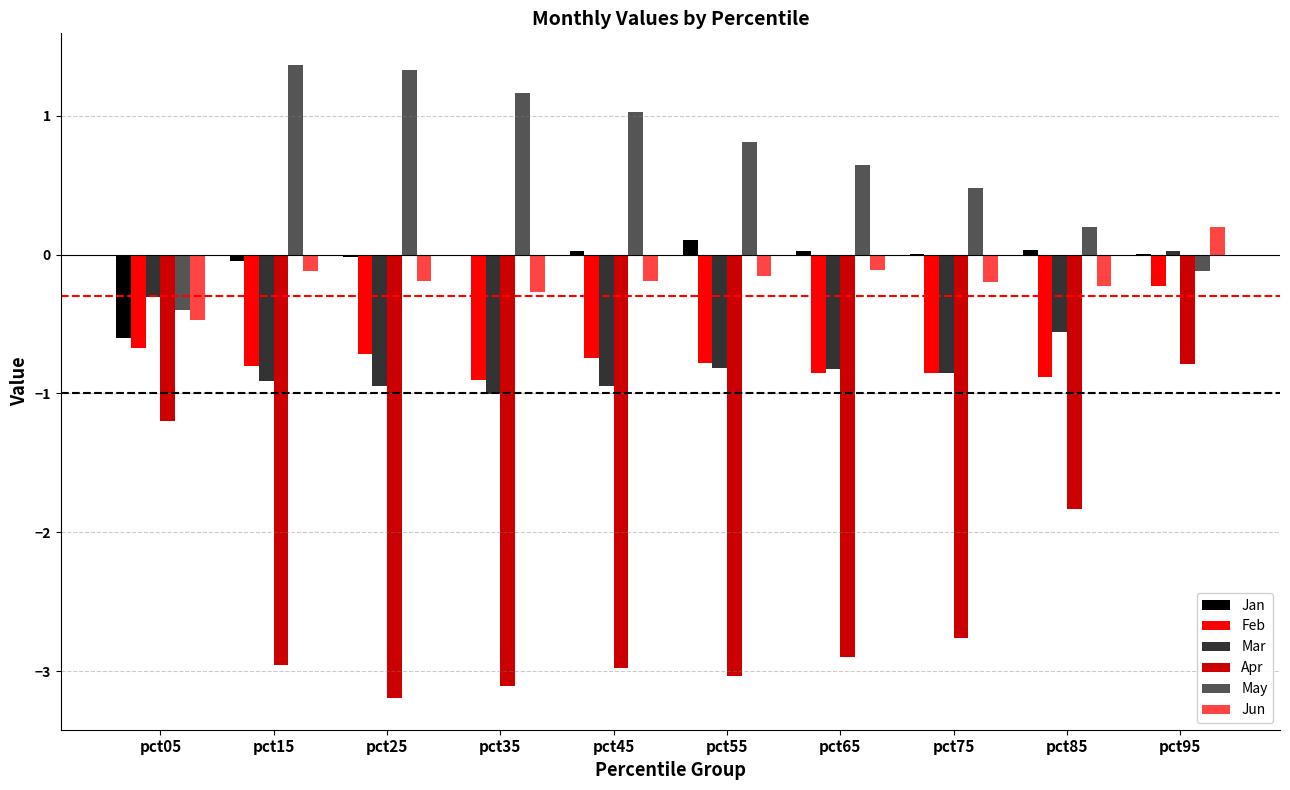

Which series has the largest range (max minus min)?

Apr